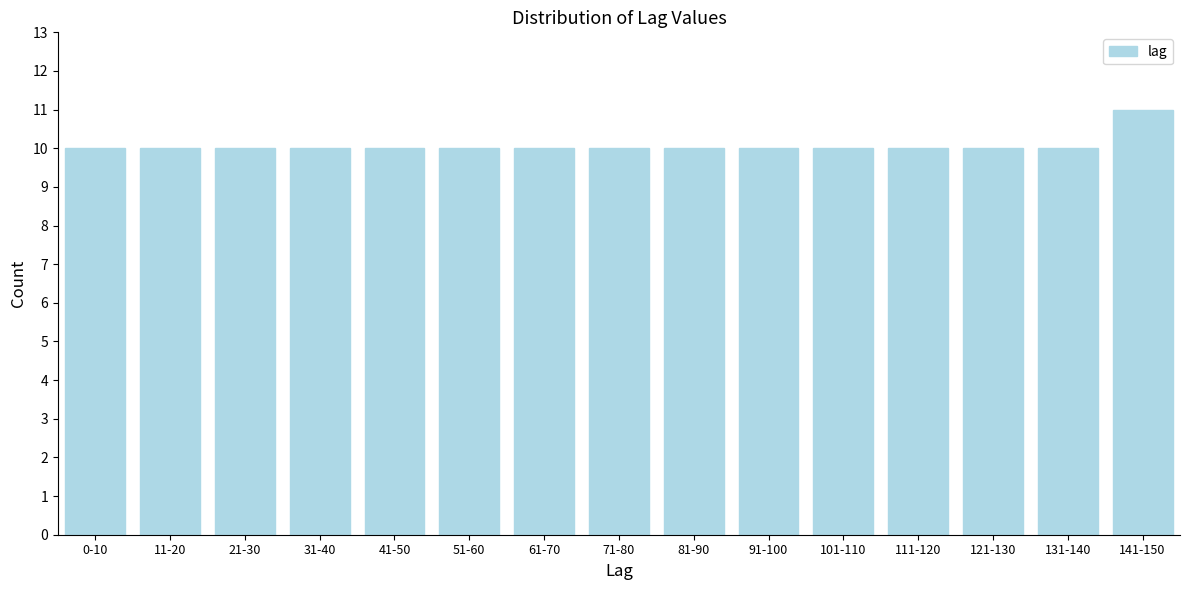

Reading left to right, extract all data points from this chart.

0-10=10	11-20=10	21-30=10	31-40=10	41-50=10	51-60=10	61-70=10	71-80=10	81-90=10	91-100=10	101-110=10	111-120=10	121-130=10	131-140=10	141-150=11